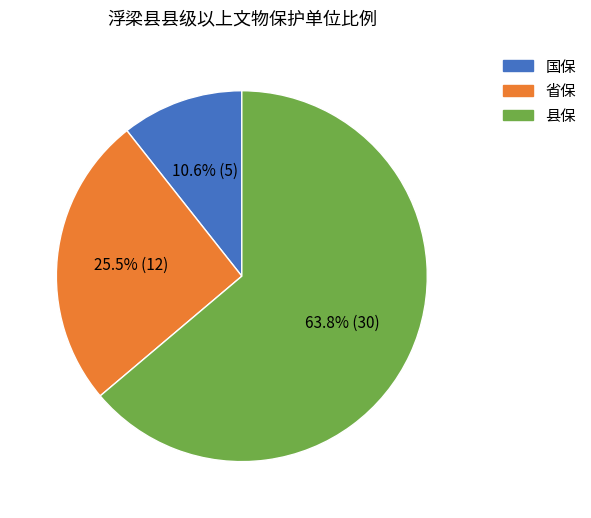

How many slices are in this pie chart?

3